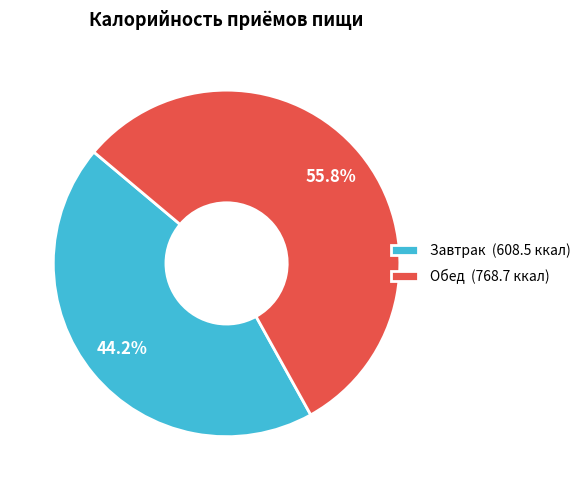

To the nearest percent, what percentage of the pie is Завтрак?

44%